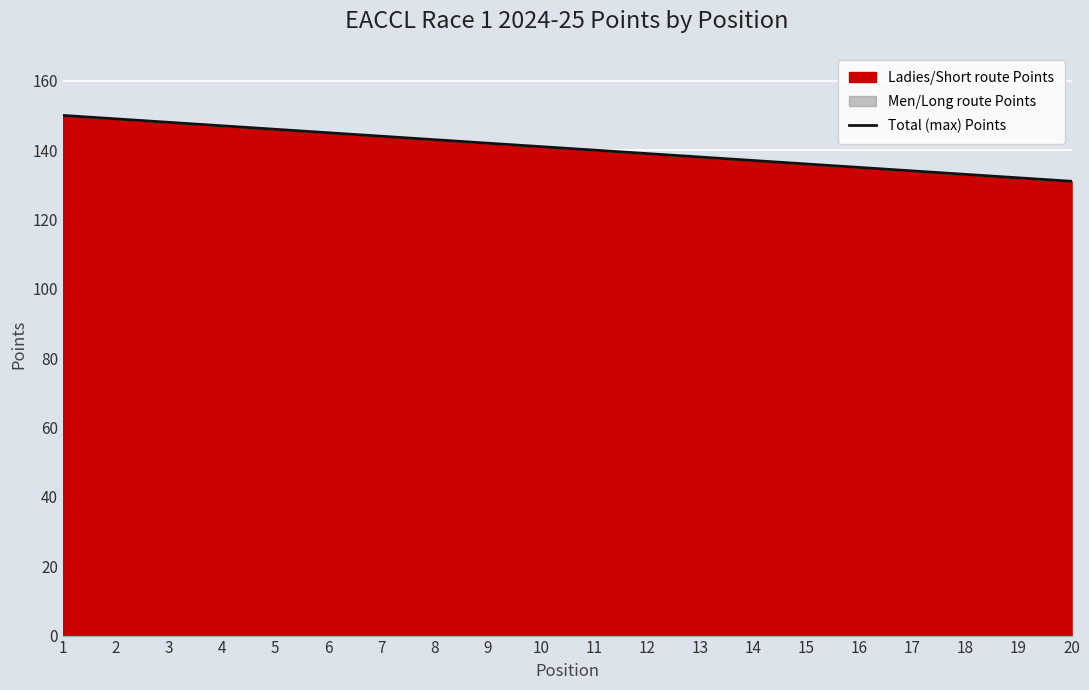

How many lines are shown in the chart?

1